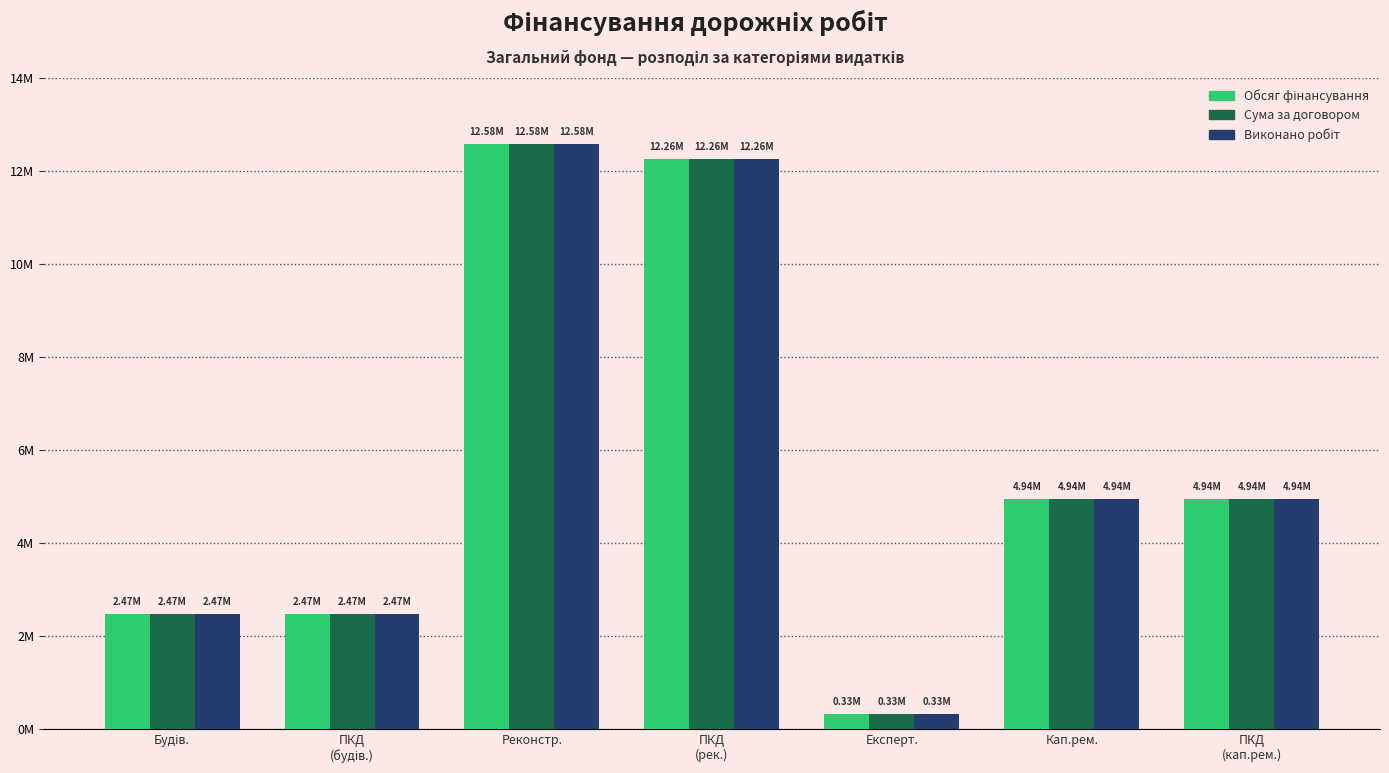

At which label does Сума за договором first exceed 4941542?

Реконстр.